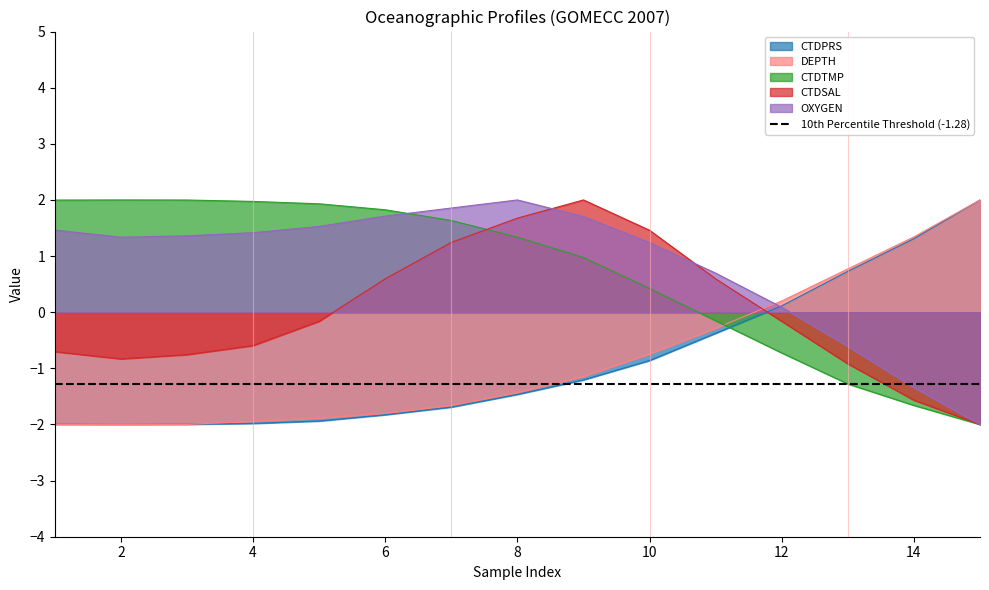

At 1, list the series in order from largest to smallest.

CTDTMP, OXYGEN, CTDSAL, CTDPRS, DEPTH